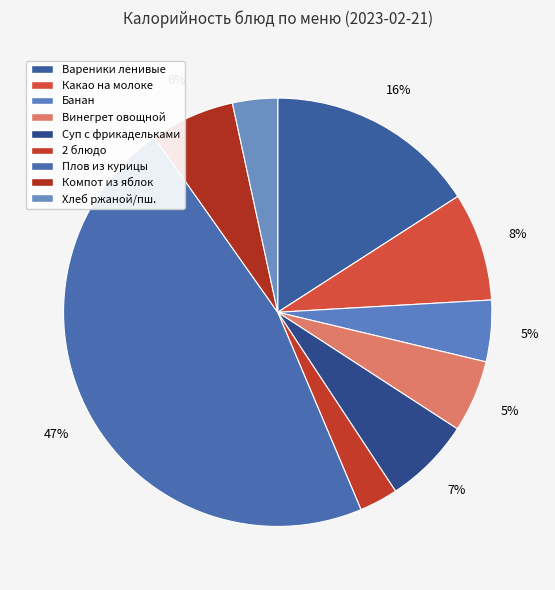

Which category has the smallest portion of the pie?

2 блюдо